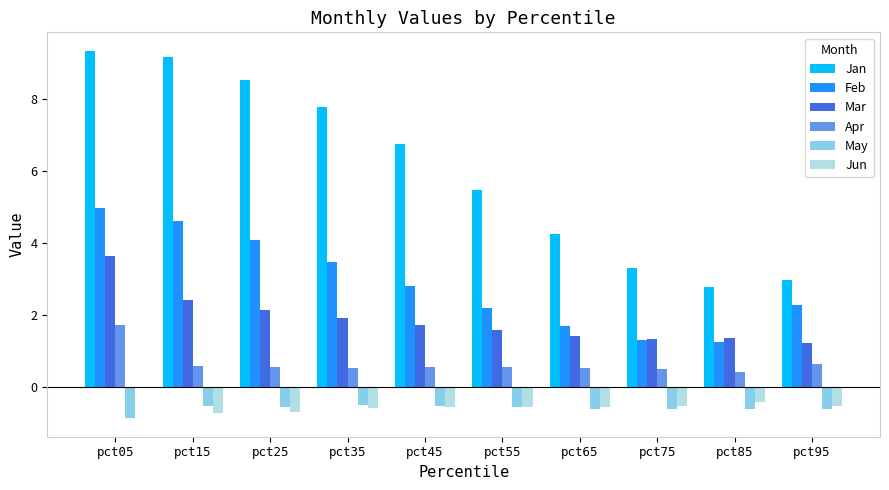

At which category is the sum across all series the highest?

pct05